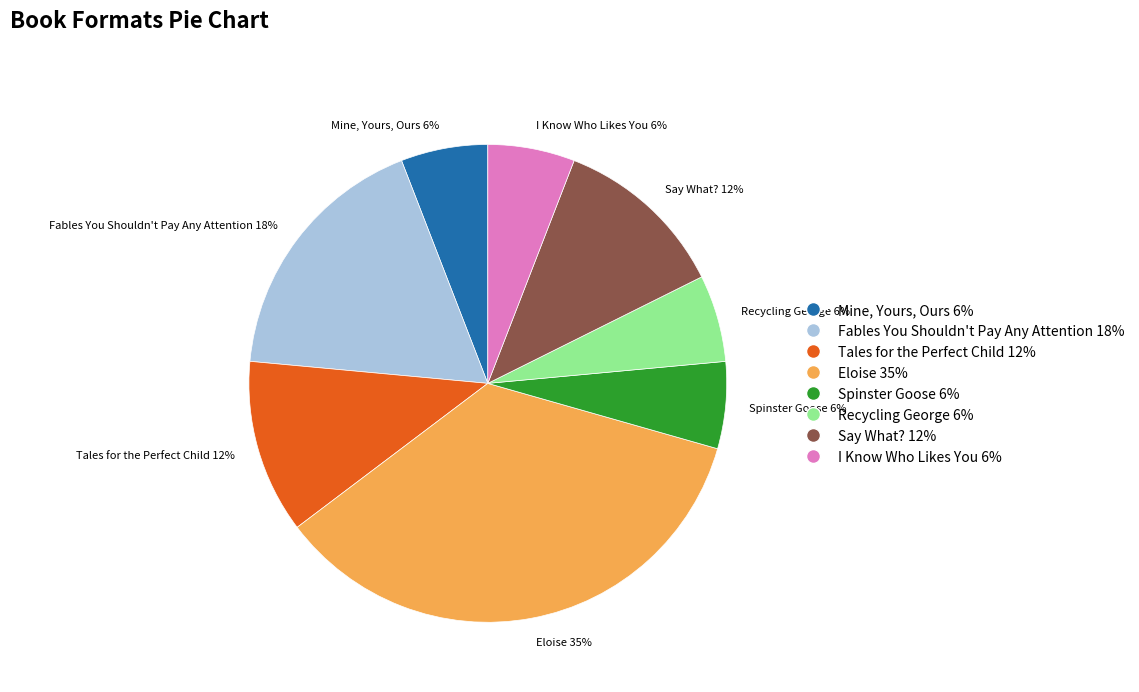

To the nearest percent, what is the difference between the largest and smallest slice percentages?

29%